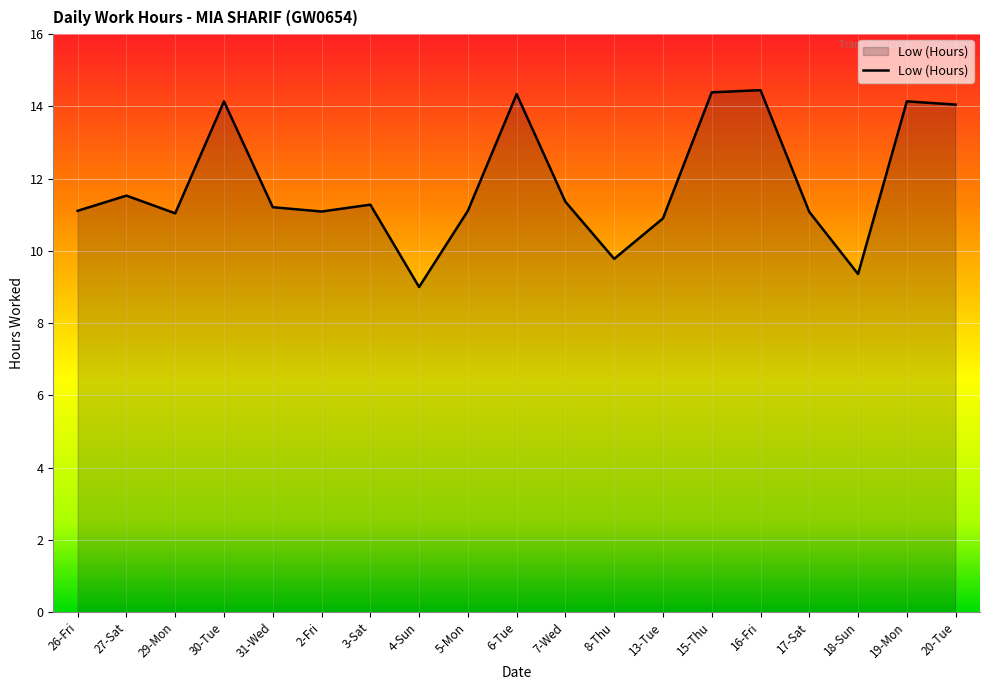

Which label corresponds to the smallest value in the chart?

4-Sun